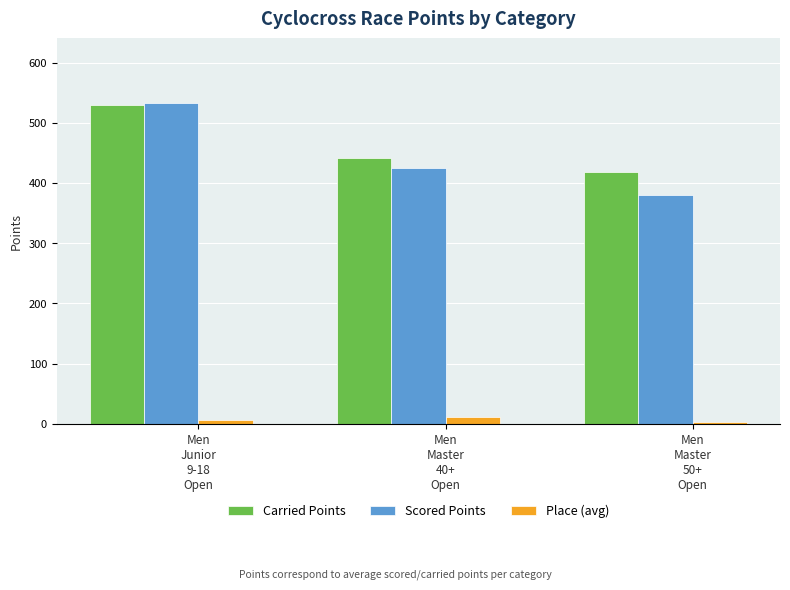

The value of Carried Points at Men
Master
40+
Open is 209.1. True or false?

False